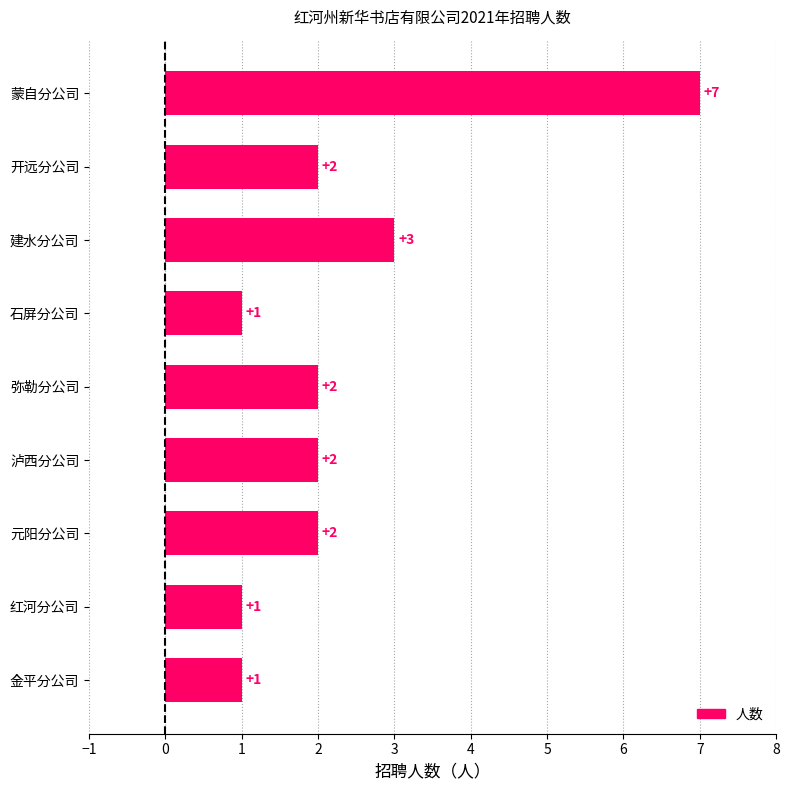

What is the difference between the maximum and minimum values?

6